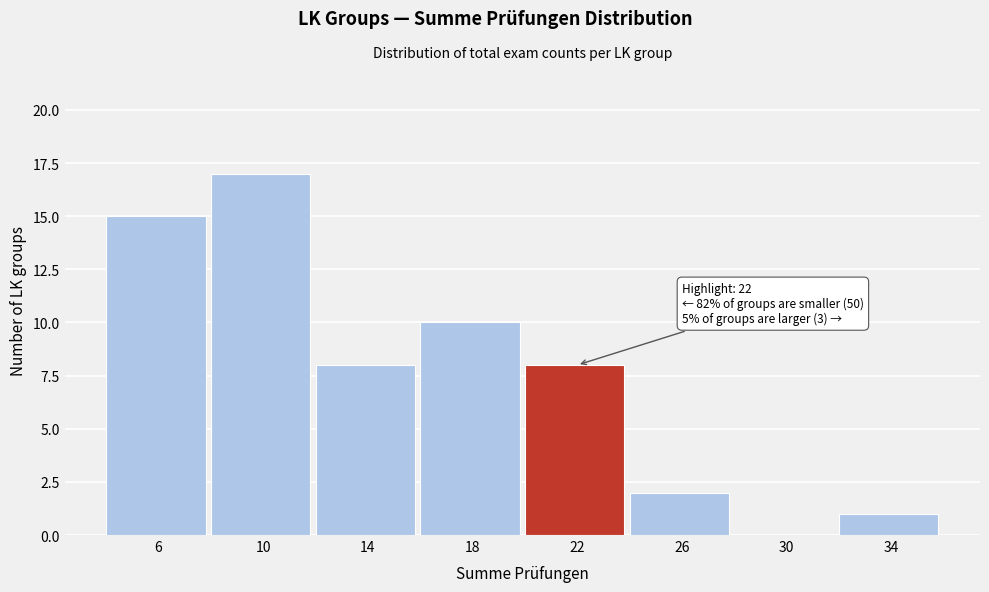

Reading left to right, list all the values displayed in this chart.

6=15	10=17	14=8	18=10	22=8	26=2	30=0	34=1